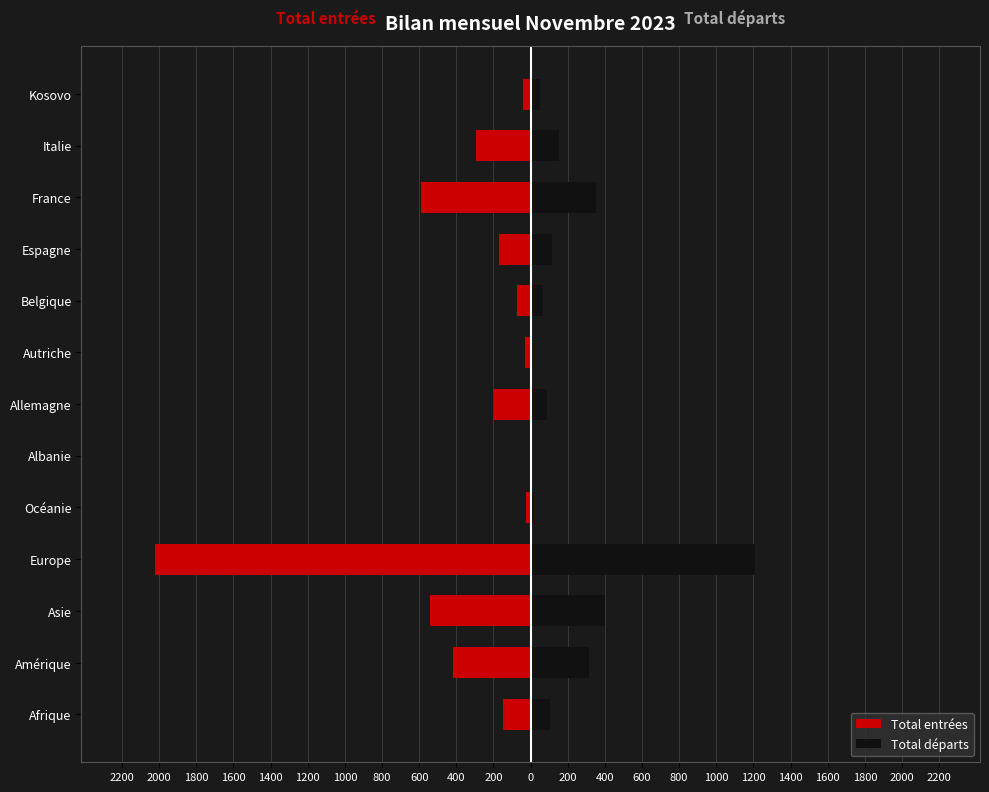

Rank the series at Albanie from highest to lowest value.

Total départs, Total entrées